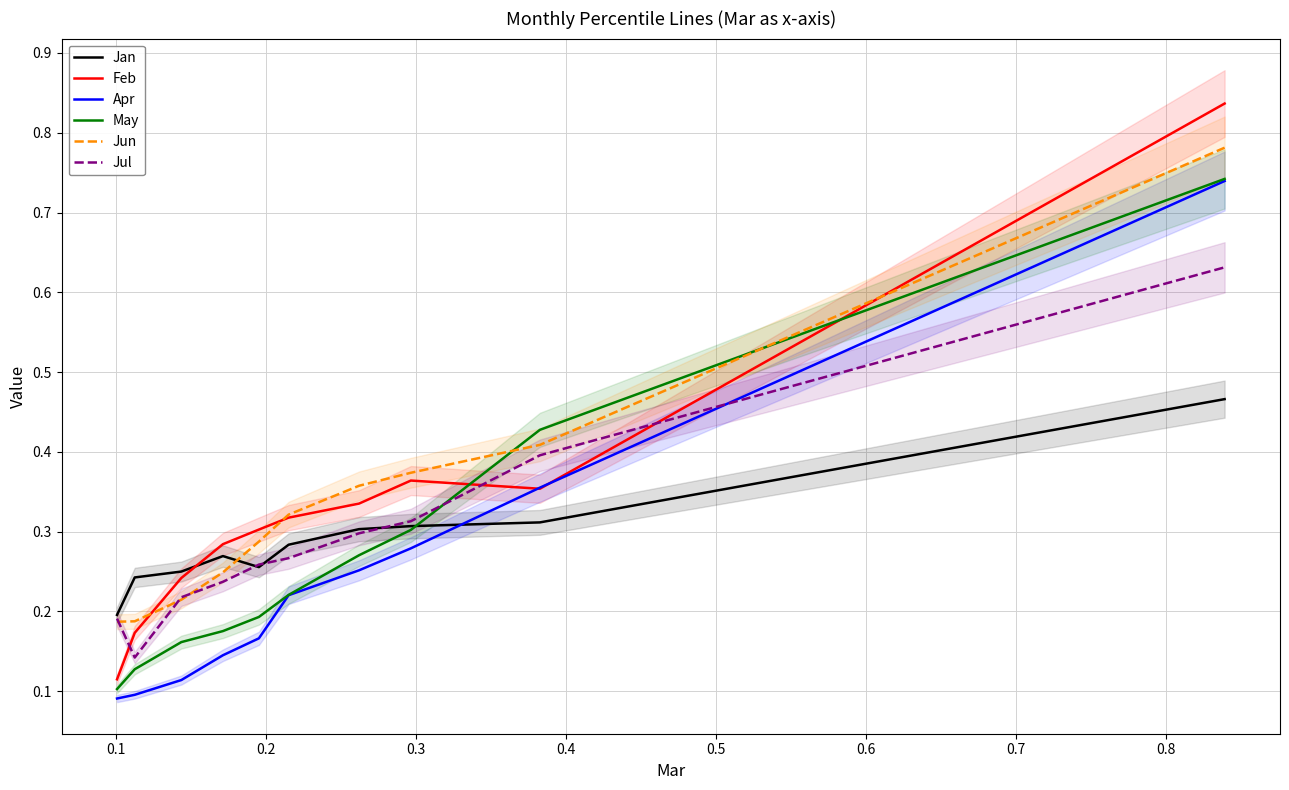

True or false: Jun and Apr intersect in this chart.

False